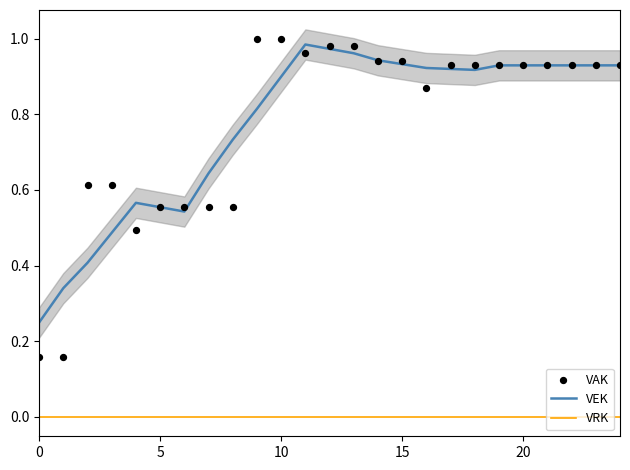

Which series contains the highest Y value?

VAK